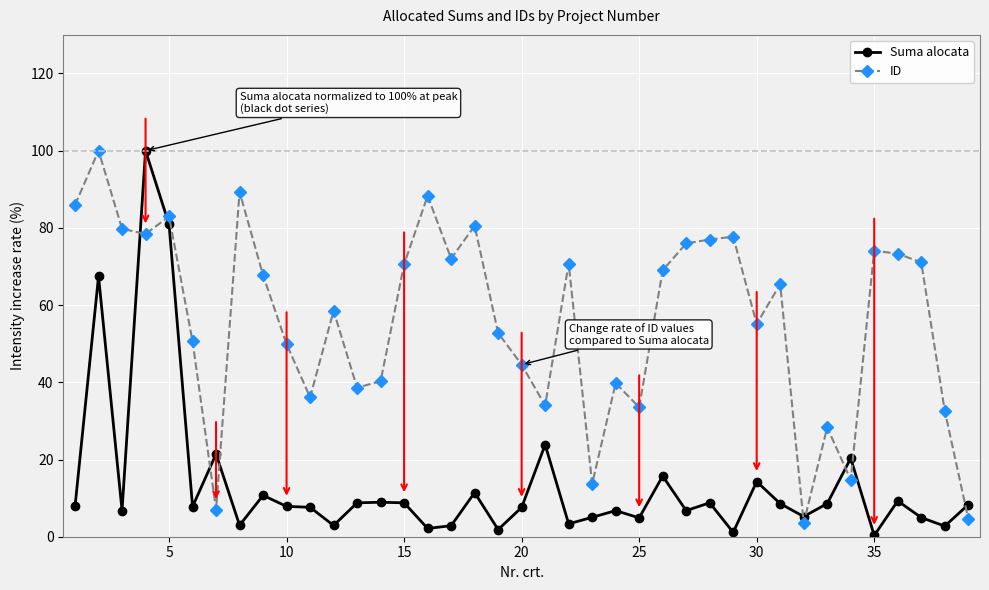

Which series has the widest spread of values?

Suma alocata